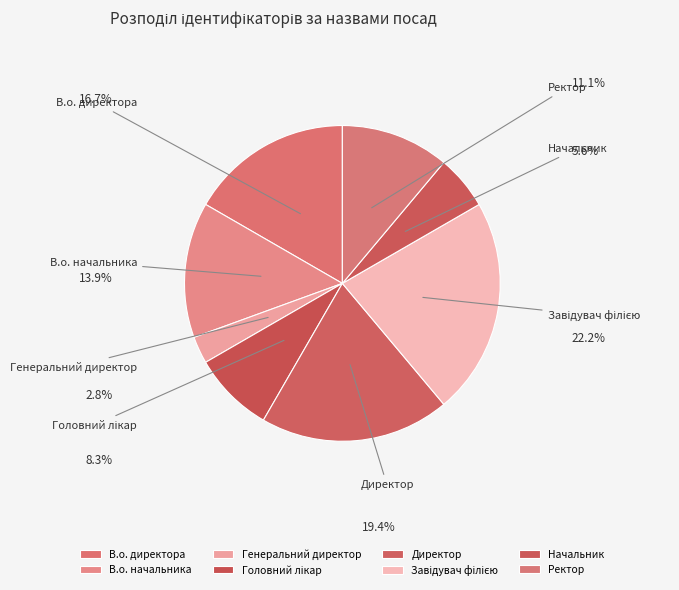

Which category has the smallest portion of the pie?

Генеральний директор